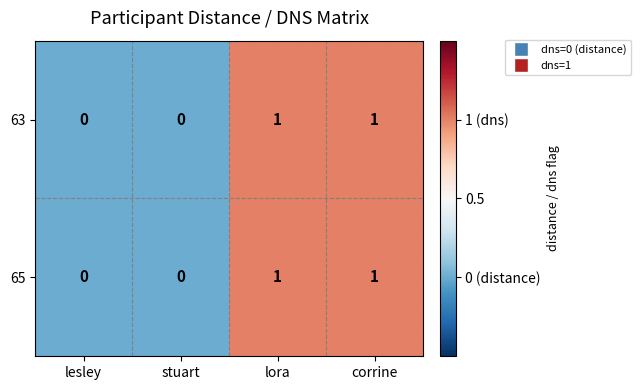

Count the number of data series in this chart.

2